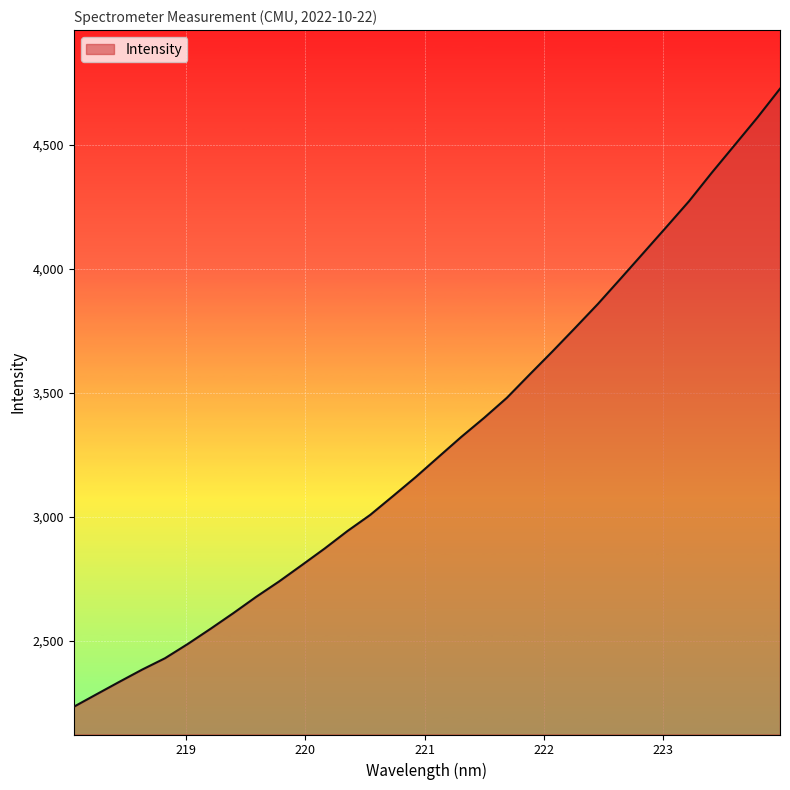

What is the difference between the maximum and second lowest values?

2440.4